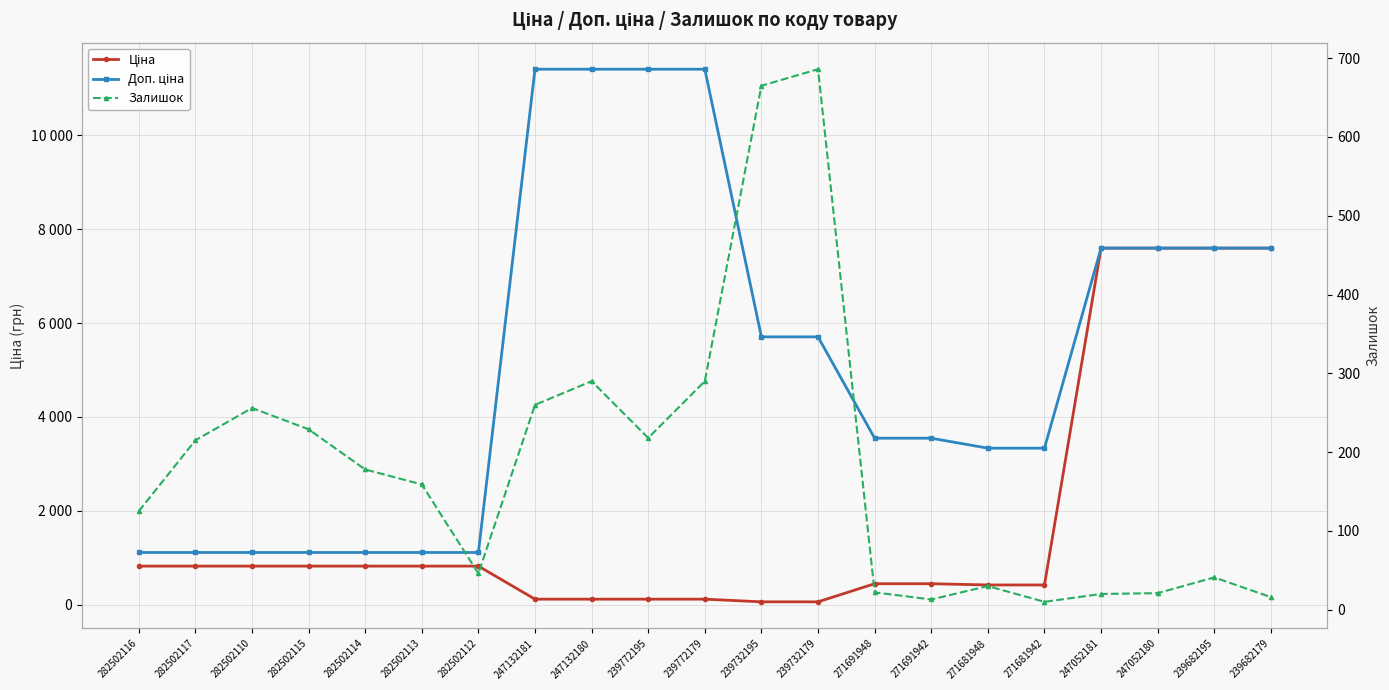

Is it true that Залишок equals 997.9 at 239732195?

False